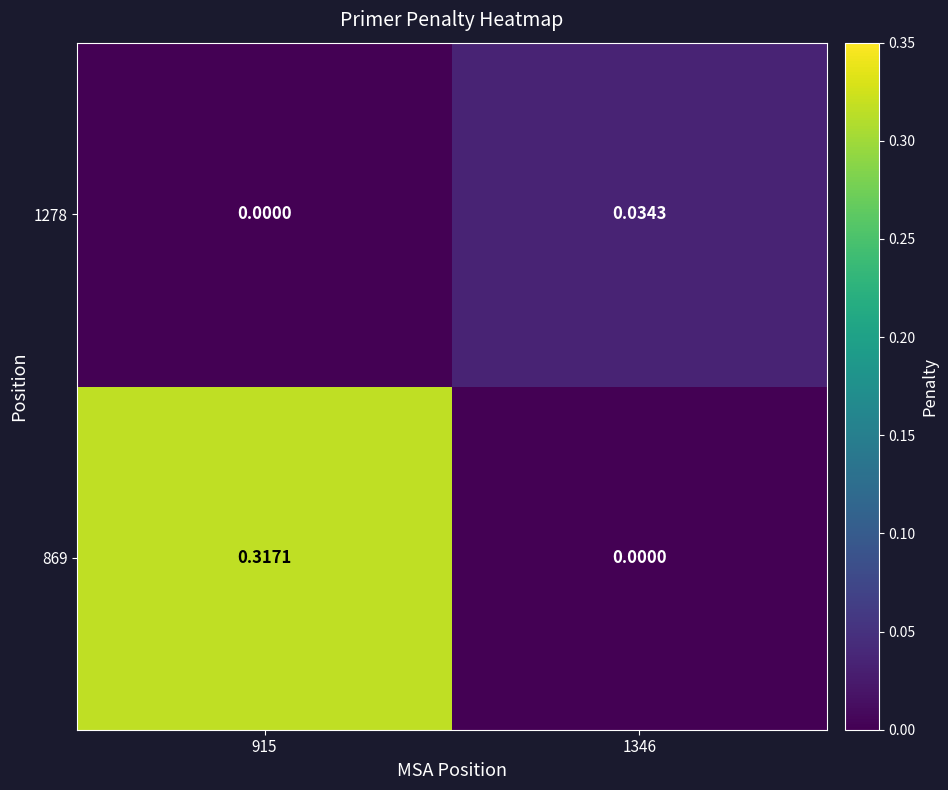

Is the value of 869 at 915 greater than the value of 1278 at 1346?

Yes